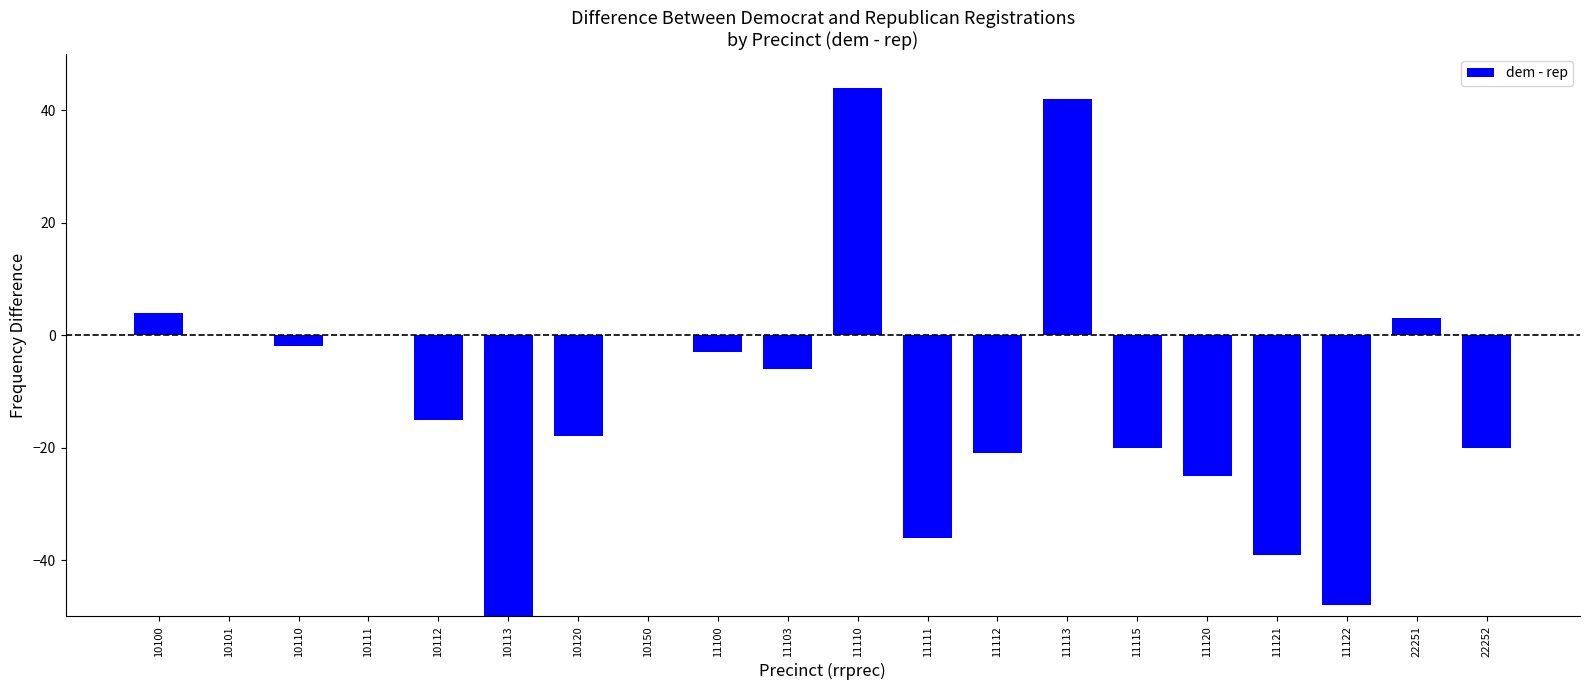

Between 11110 and 11122, which is larger?

11110